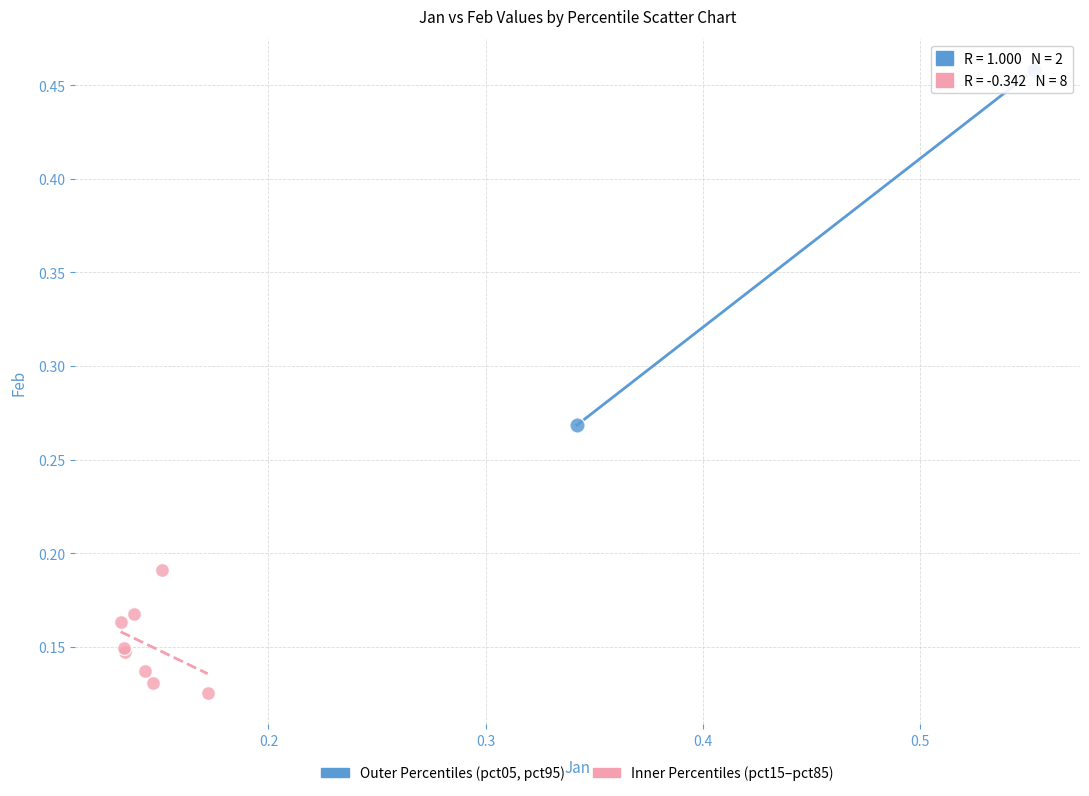

What are all the series names shown in the legend?

Outer Percentiles (pct05, pct95), Inner Percentiles (pct15–pct85)